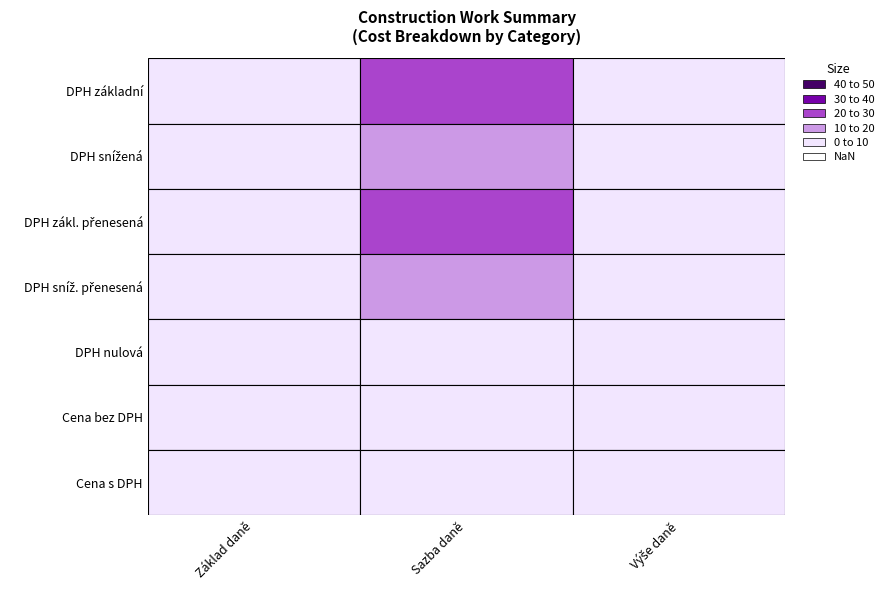

Between 1 and 2, which series saw the biggest shift?

DPH základní